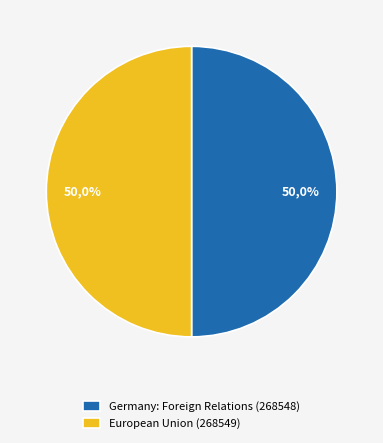

What percentage is the European Union (268549) slice, to the nearest percent?

50%